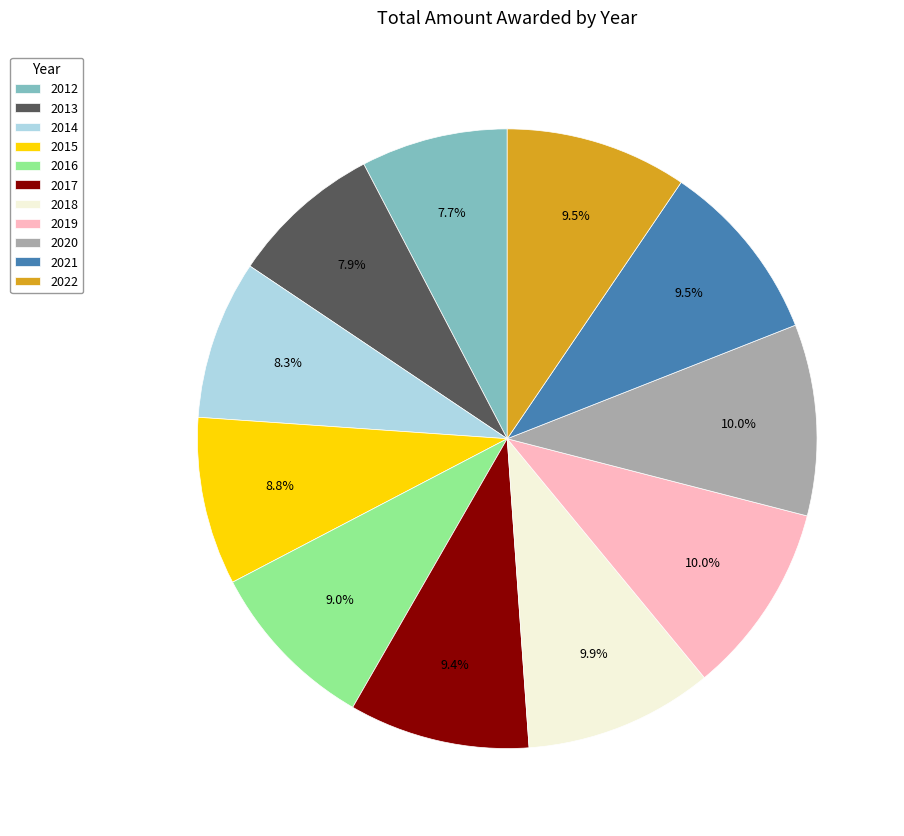

What percentage is the 2013 slice, to the nearest percent?

8%